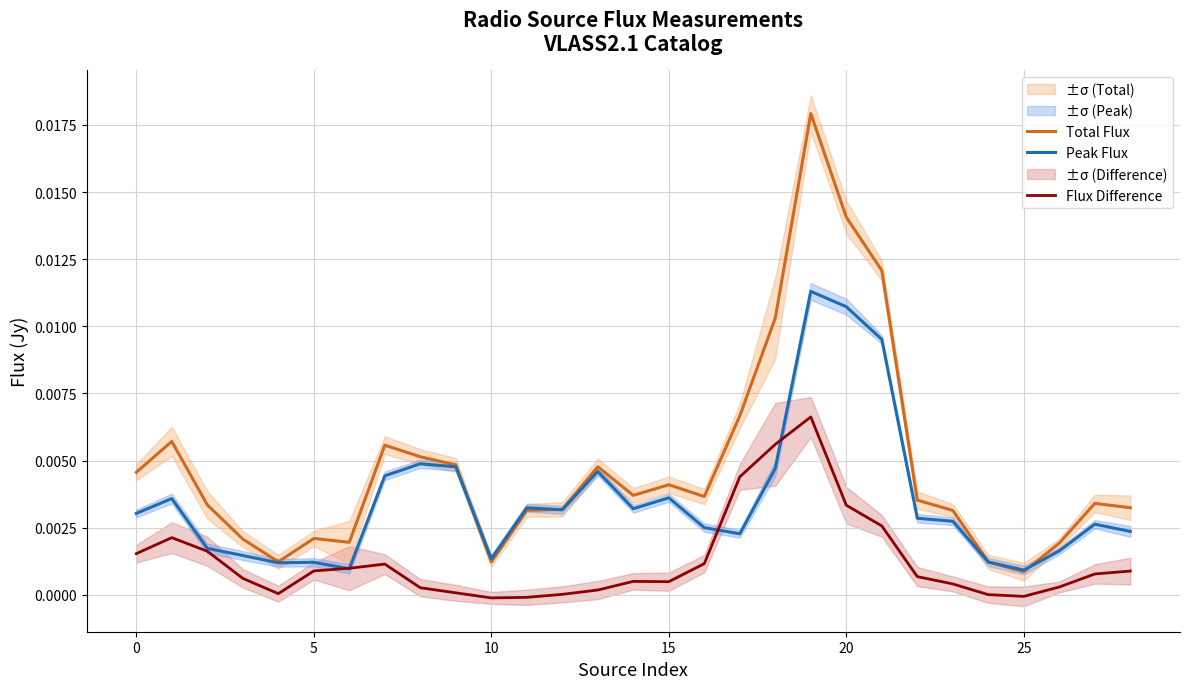

How many times do Peak Flux and Flux Difference cross each other?

4